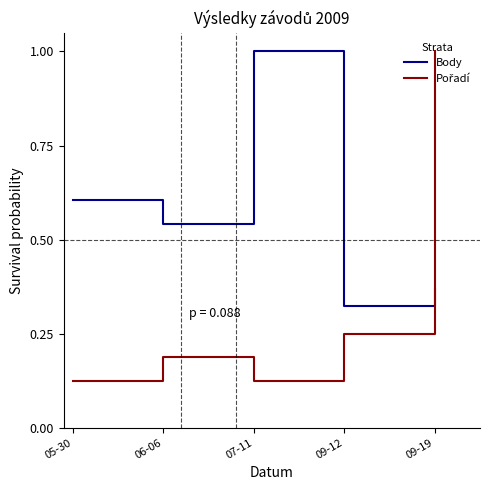

What is the difference between the maximum and minimum values in the Body series?

0.7